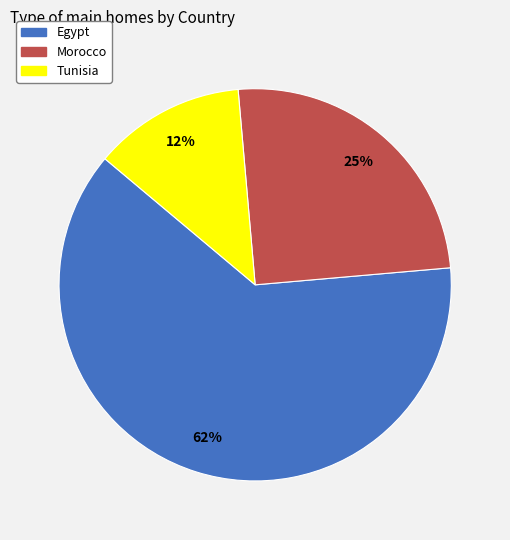

Which category accounts for the majority?

Egypt